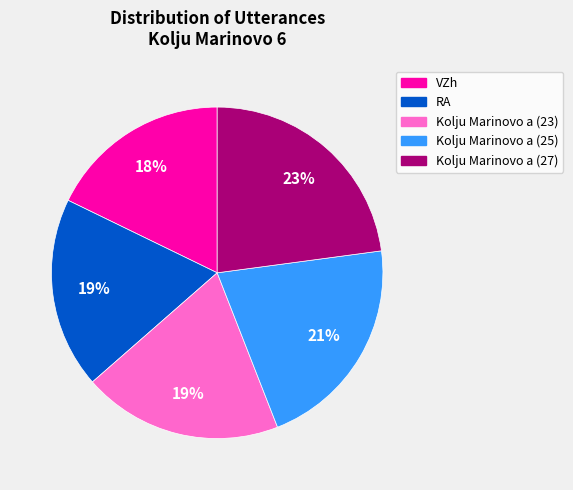

What is the smallest slice in the pie chart?

VZh